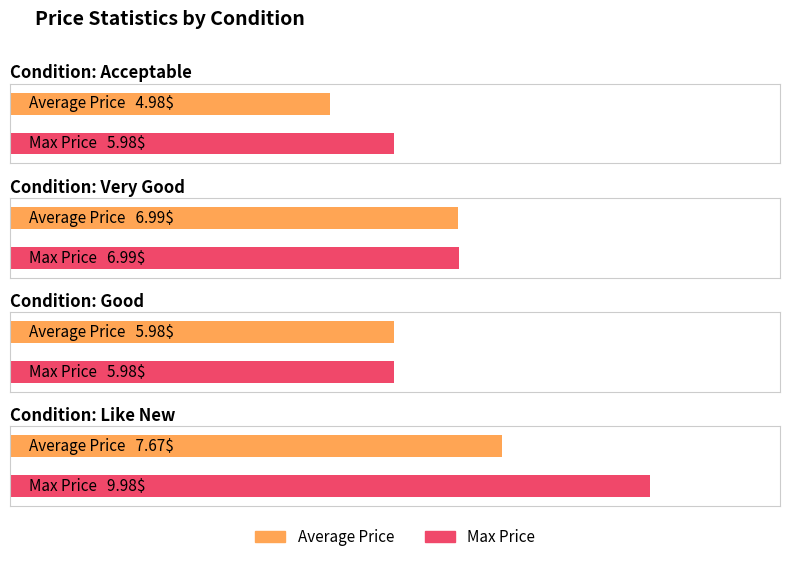

What is the label of the 4th bar from the right?

Acceptable